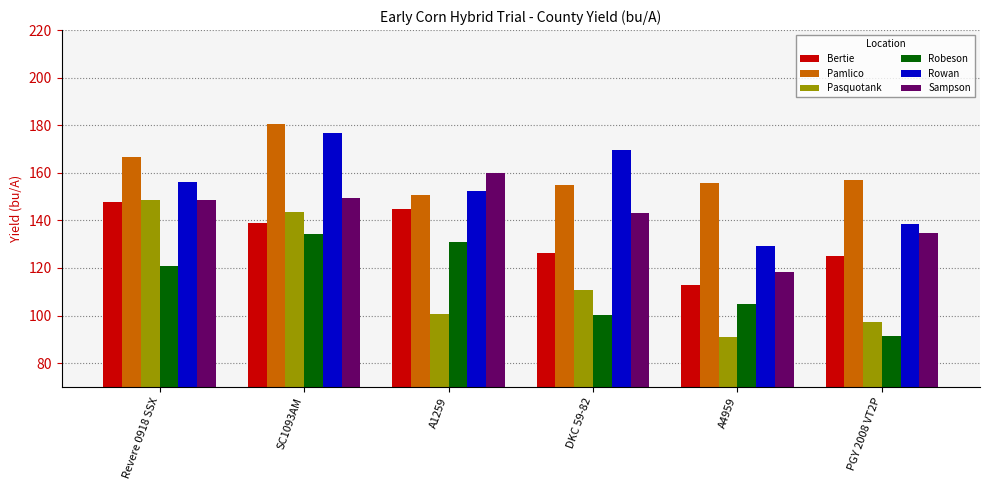

What is the lowest value of the Robeson series?

91.5